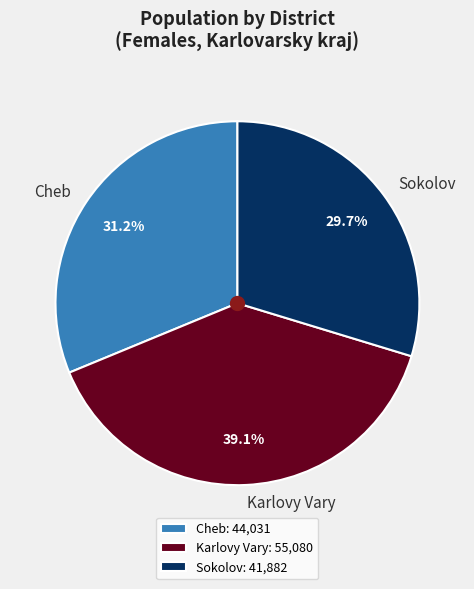

Which slice is the smallest?

Sokolov